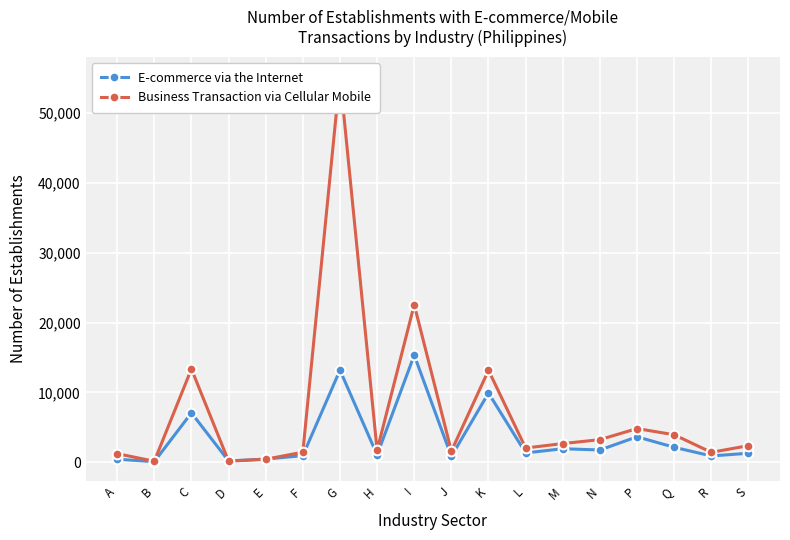

Reading left to right, extract all data points from this chart.

E-commerce via the Internet: 426	77	7065	180	447	943	13191	1039	15341	830	9912	1328	1930	1749	3640	2137	895	1282
Business Transaction via Cellular Mobile: 1225	134	13362	153	419	1437	55339	1711	22569	1588	13173	2033	2668	3232	4821	3931	1411	2370